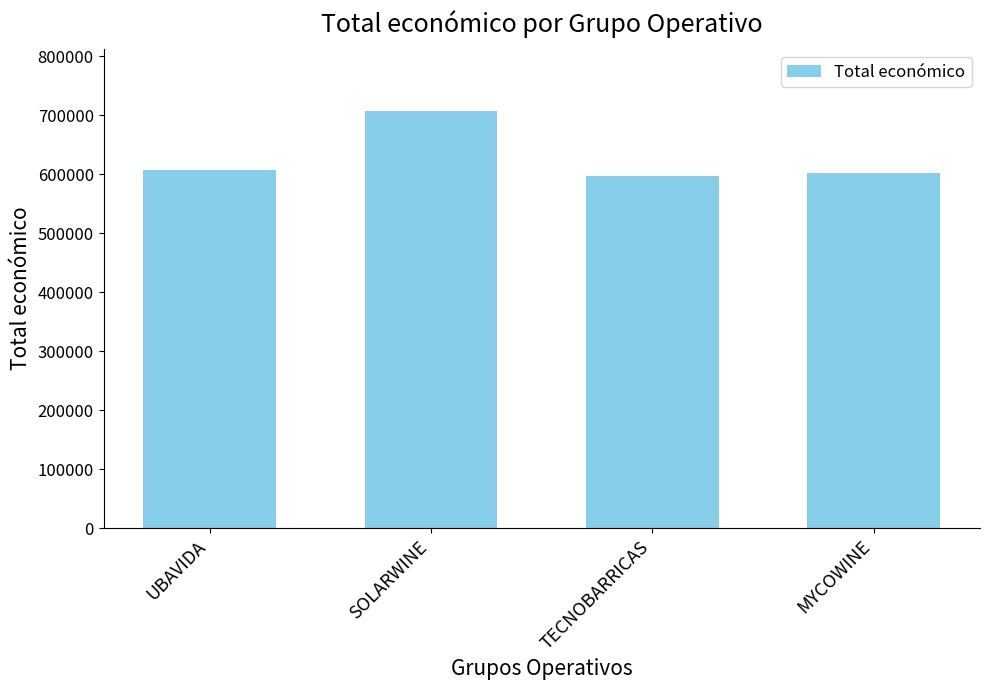

How many bars are there in total?

4